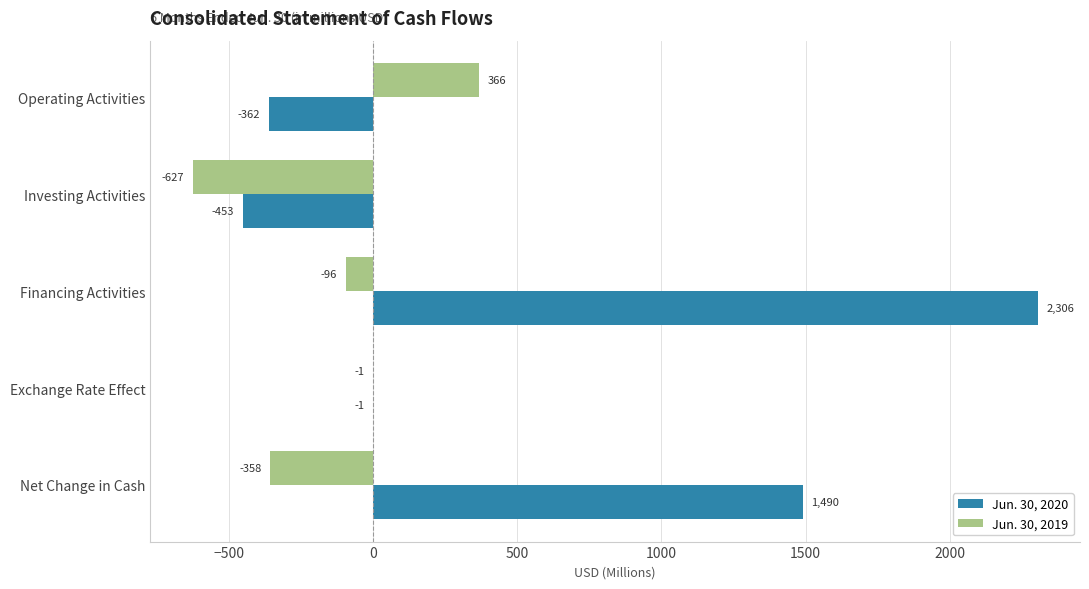

What is the maximum value shown in the chart?

2306